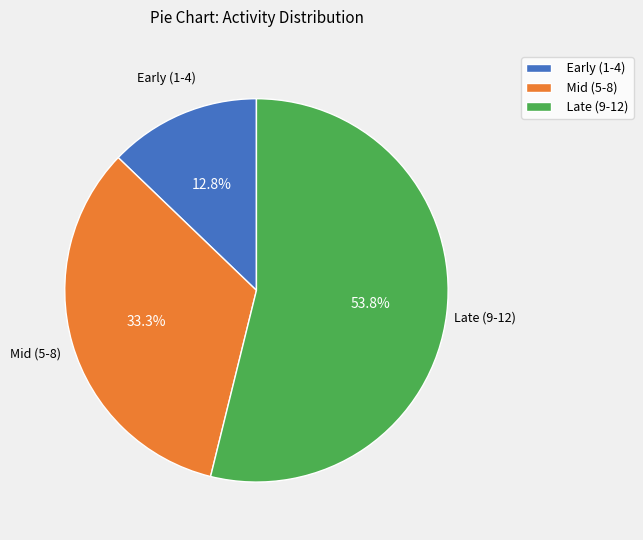

How many slices are in this pie chart?

3